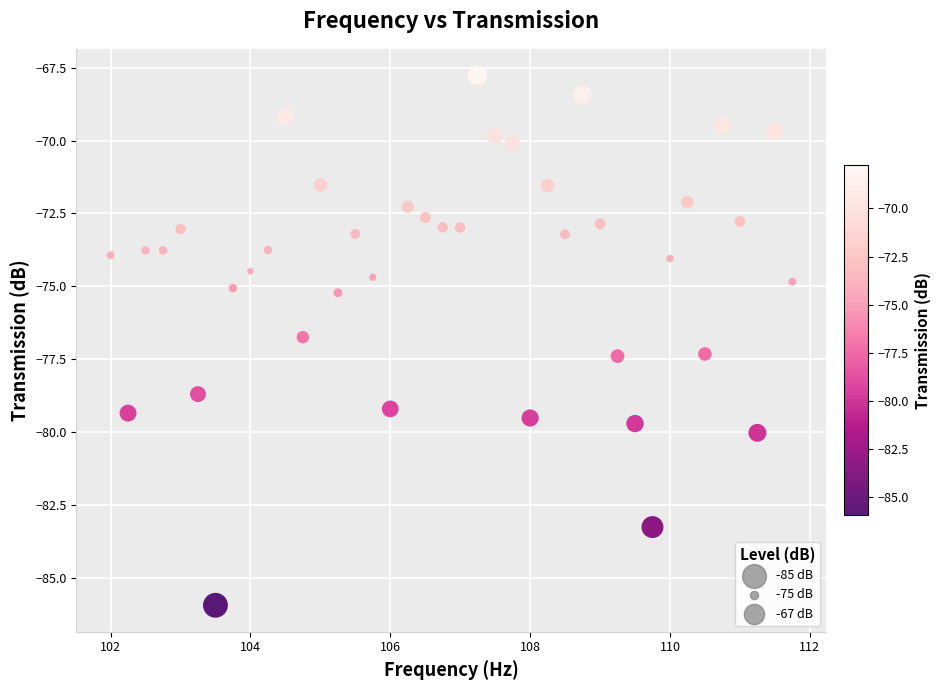

What is the range of X values (max minus min)?

9.8